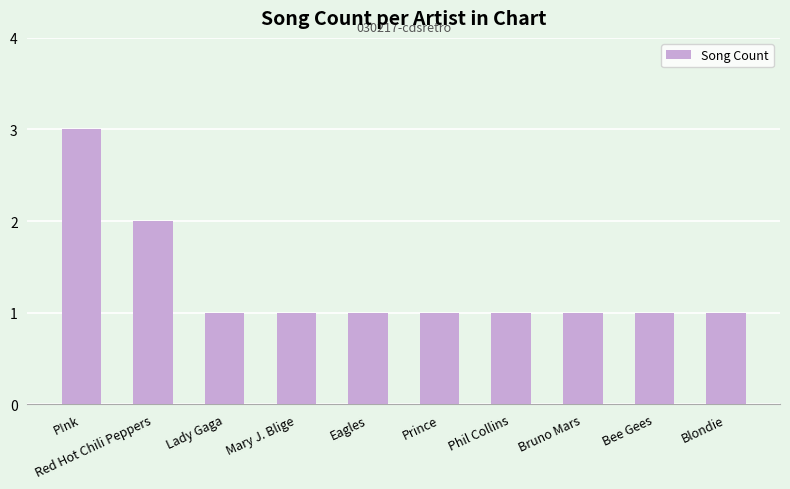

Which label corresponds to the largest value in the chart?

P!nk